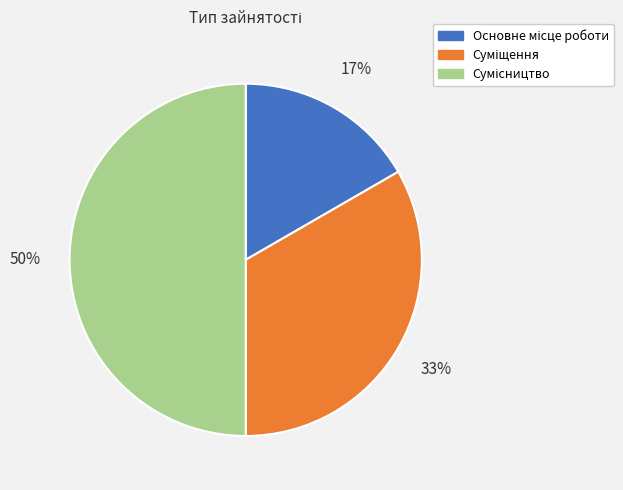

To the nearest percent, what is the average slice percentage?

33%